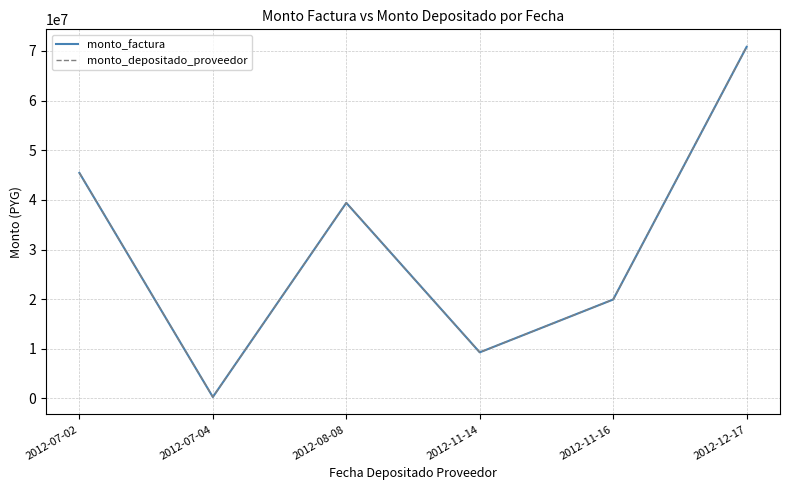

Does the chart display data point markers on the line(s)?

No